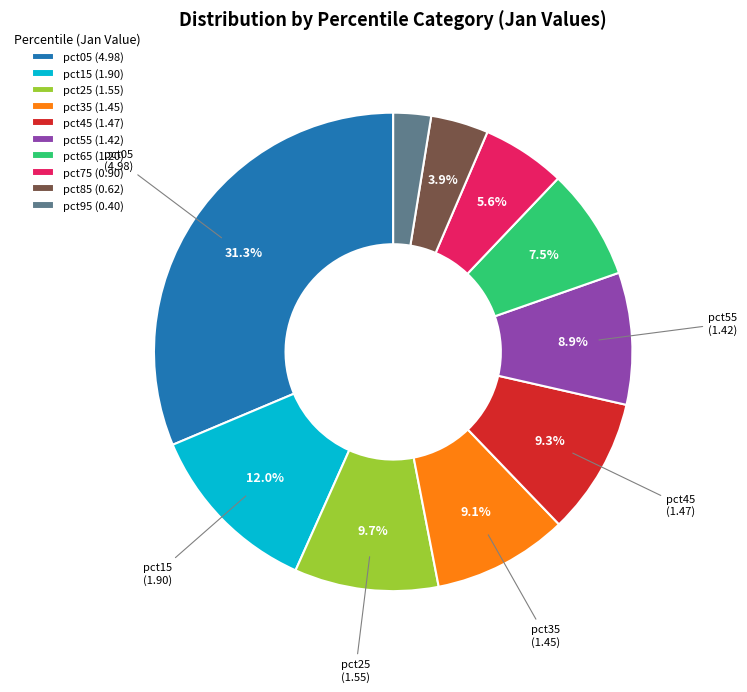

Does any single category account for the majority?

No